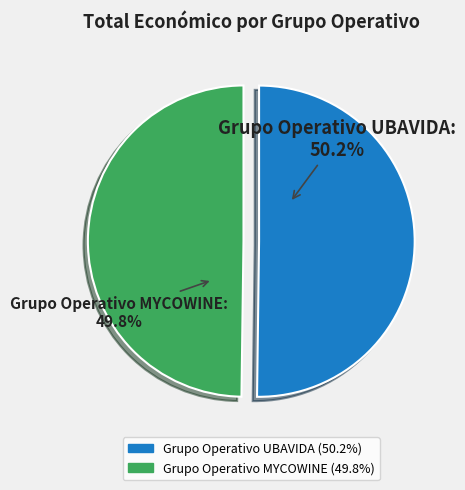

Does any single category account for the majority?

Yes